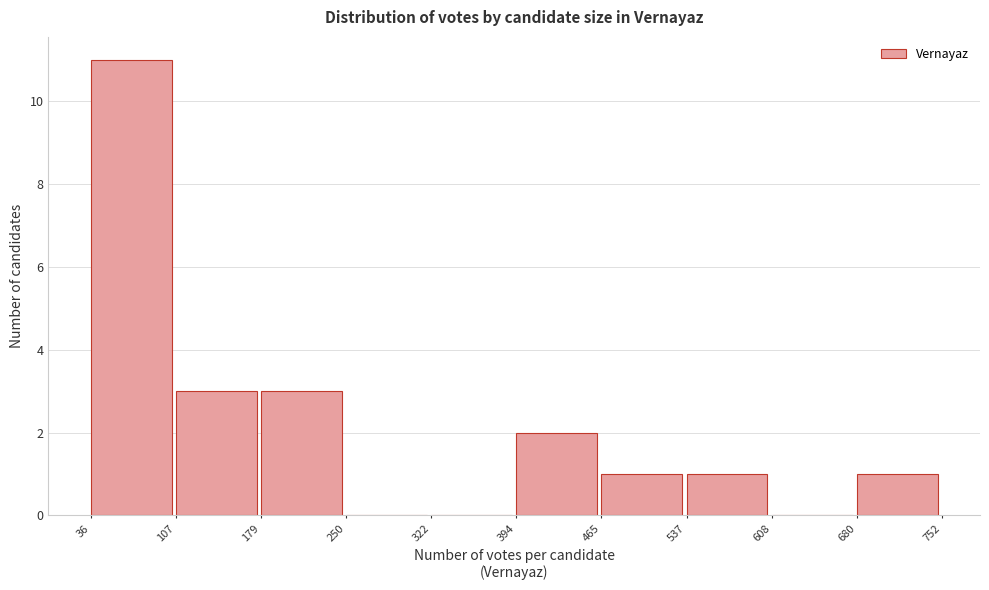

Which range on the x-axis has the tallest bar?

36 to 107